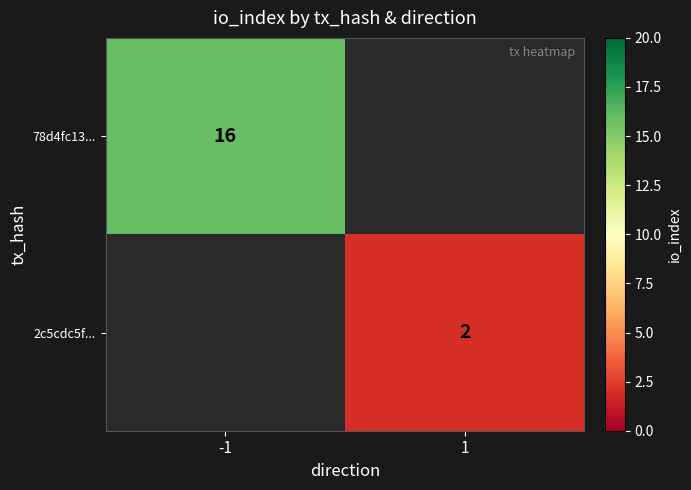

Is the value of 2c5cdc5f... at 1 greater than the value of 78d4fc13... at -1?

No